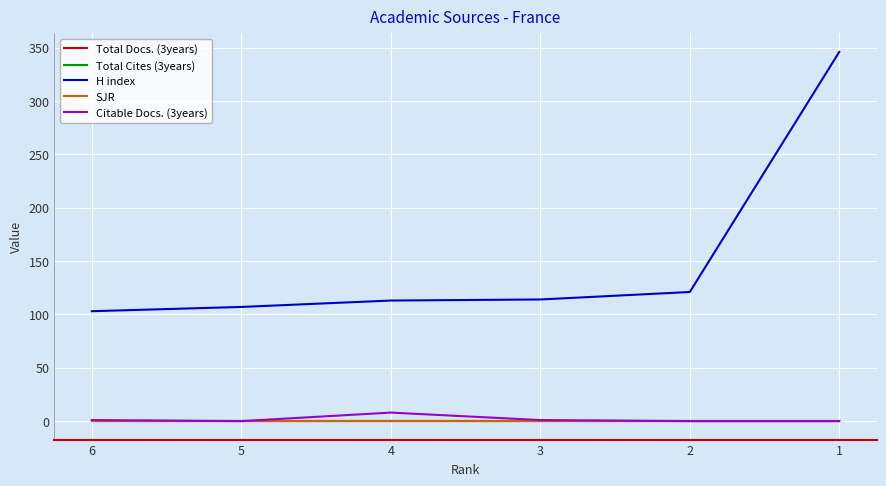

Reading left to right, list all the values displayed in this chart.

Total Docs. (3years): 6=0	5=0	4=0	3=0	2=0	1=0
Total Cites (3years): 6=0	5=0	4=0	3=0	2=0	1=0
H index: 6=103	5=107	4=113	3=114	2=121	1=346
SJR: 6=0	5=0	4=0	3=0	2=0	1=0
Citable Docs. (3years): 6=1	5=0	4=8	3=1	2=0	1=0